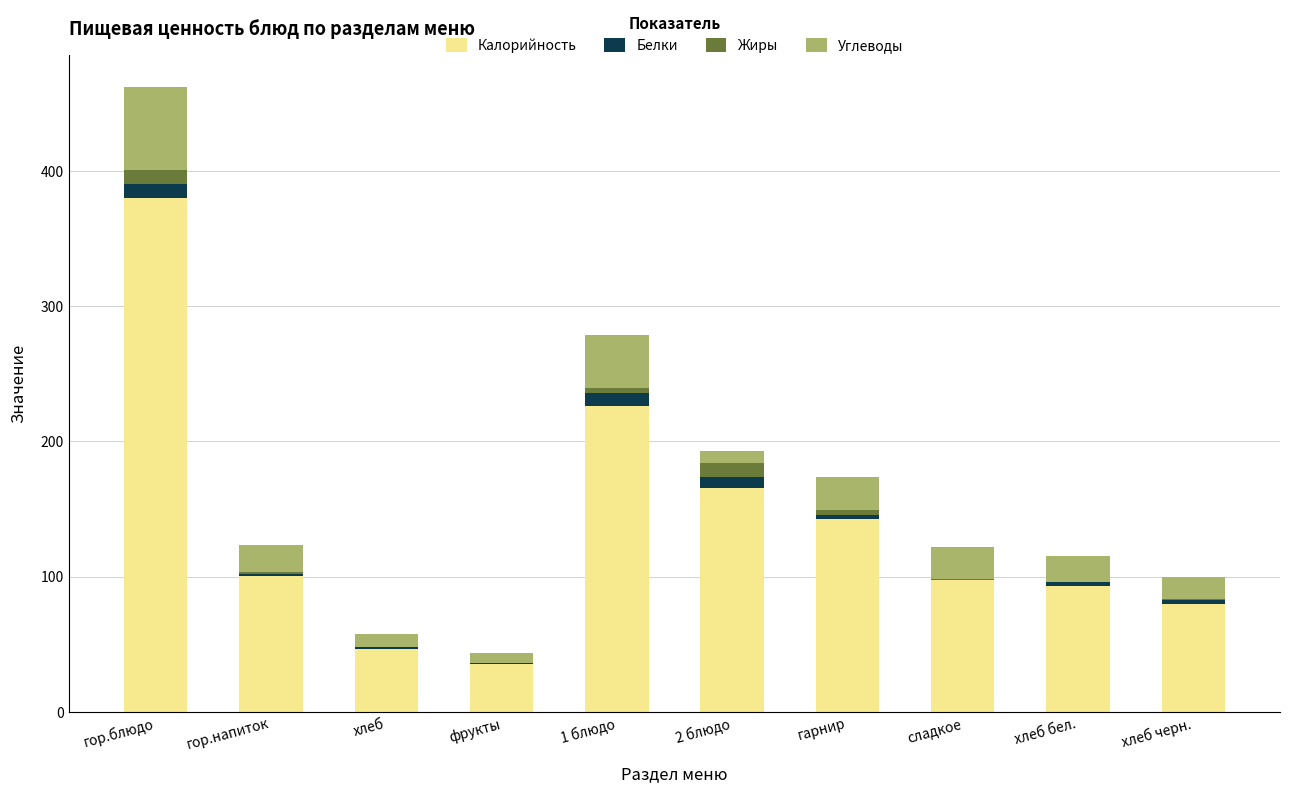

How many distinct data groups are displayed?

4